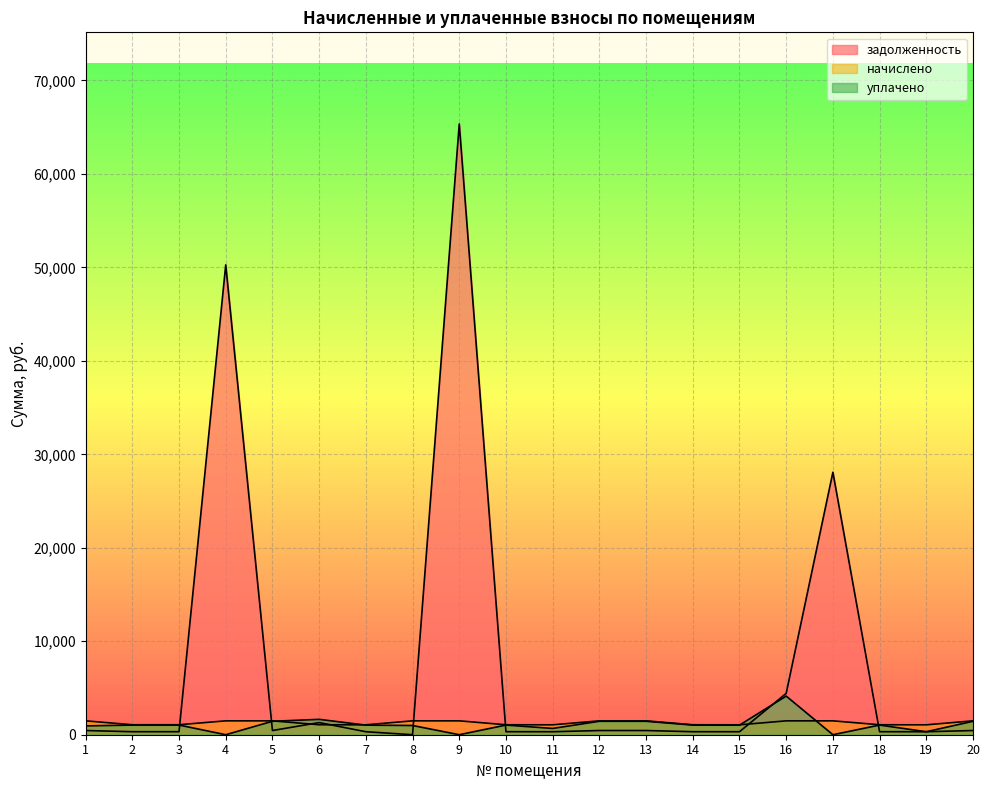

Where do уплачено and задолженность first cross each other?

3 and 4